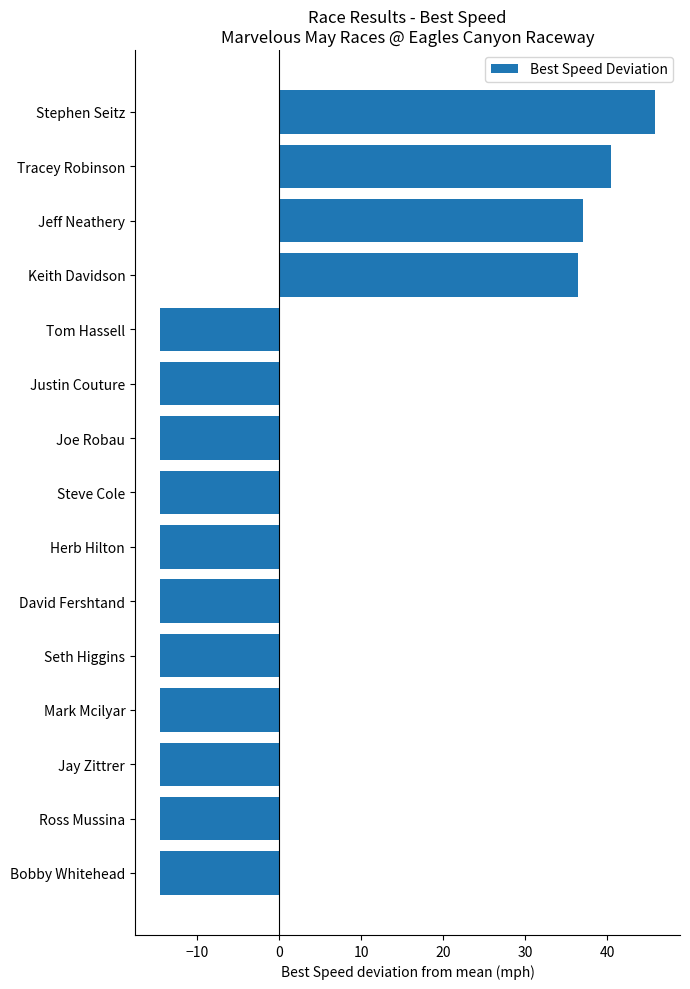

What is the difference between the maximum and minimum values?

60.4